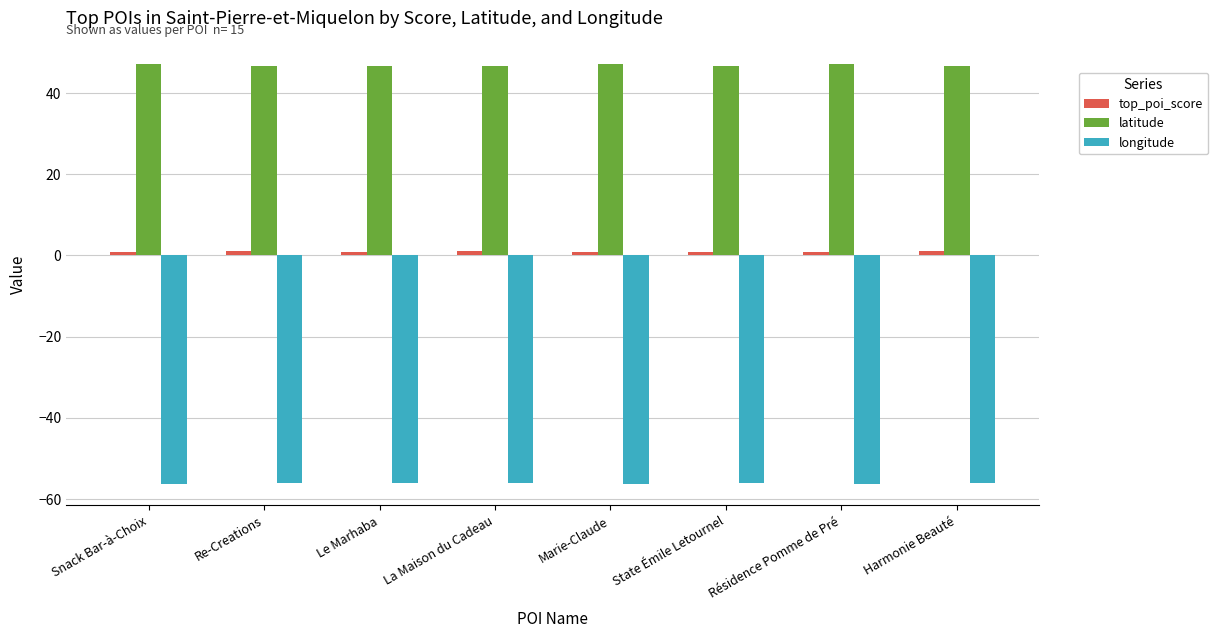

What is the smallest value displayed?

-56.4